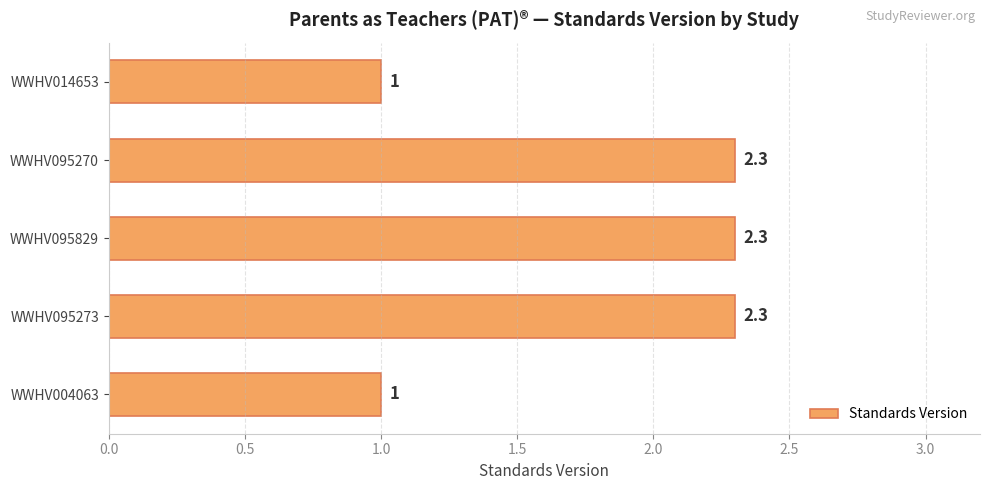

What is the minimum value shown in the chart?

1.0